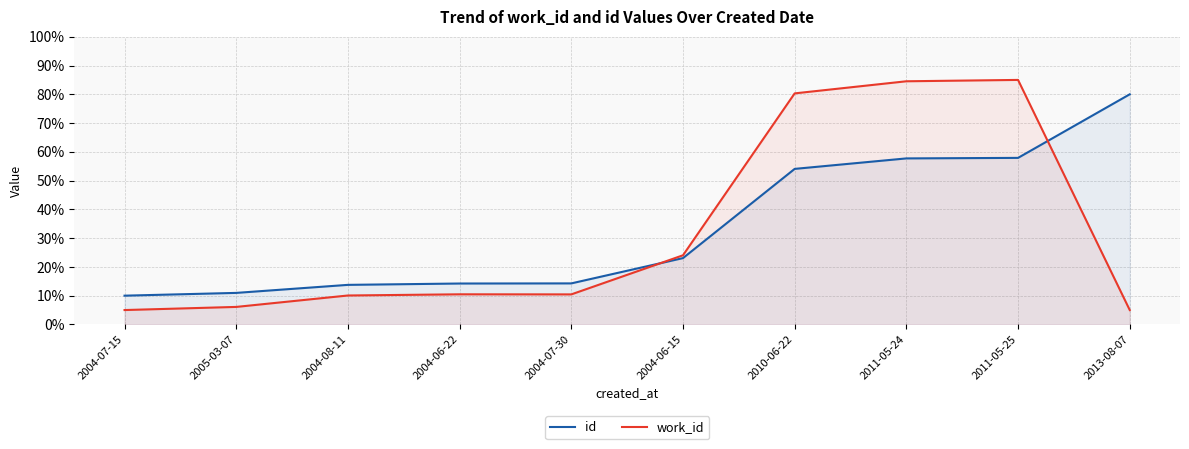

Reading left to right, extract all data points from this chart.

id: 10.0	11.0	13.8	14.2	14.3	23.1	54.1	57.7	57.9	80.0
work_id: 5.0	6.1	10.1	10.5	10.4	24.0	80.3	84.5	85.0	5.0